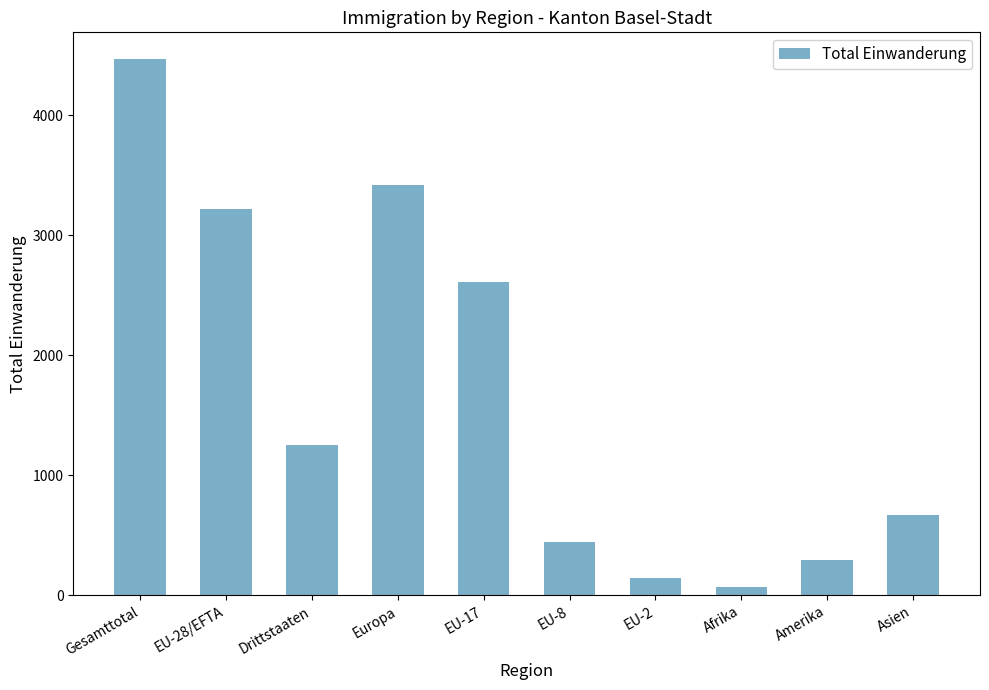

Rank the categories by value from lowest to highest.

Afrika, EU-2, Amerika, EU-8, Asien, Drittstaaten, EU-17, EU-28/EFTA, Europa, Gesamttotal